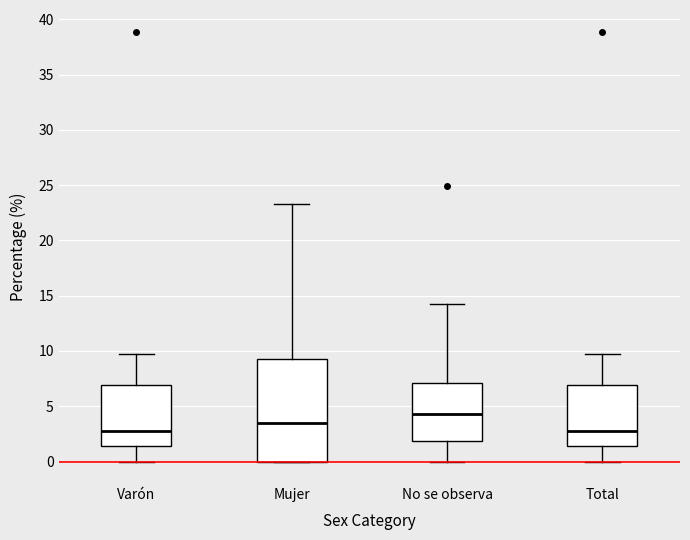

Which box is the tallest, from its lower edge to its upper edge?

Mujer